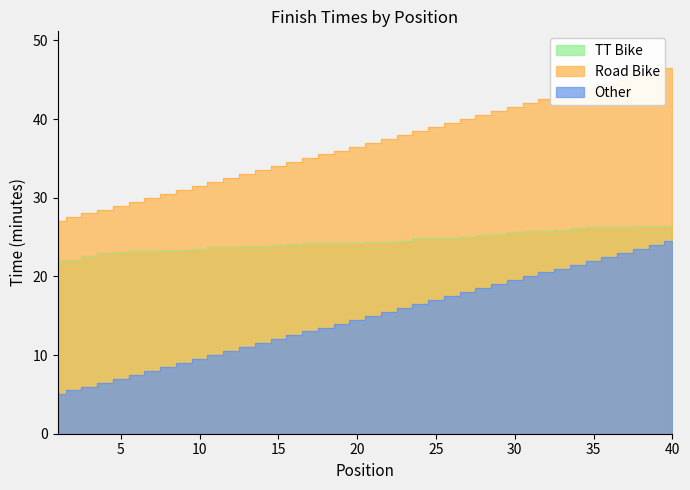

At 23, list the series in order from smallest to largest.

Other, TT Bike, Road Bike